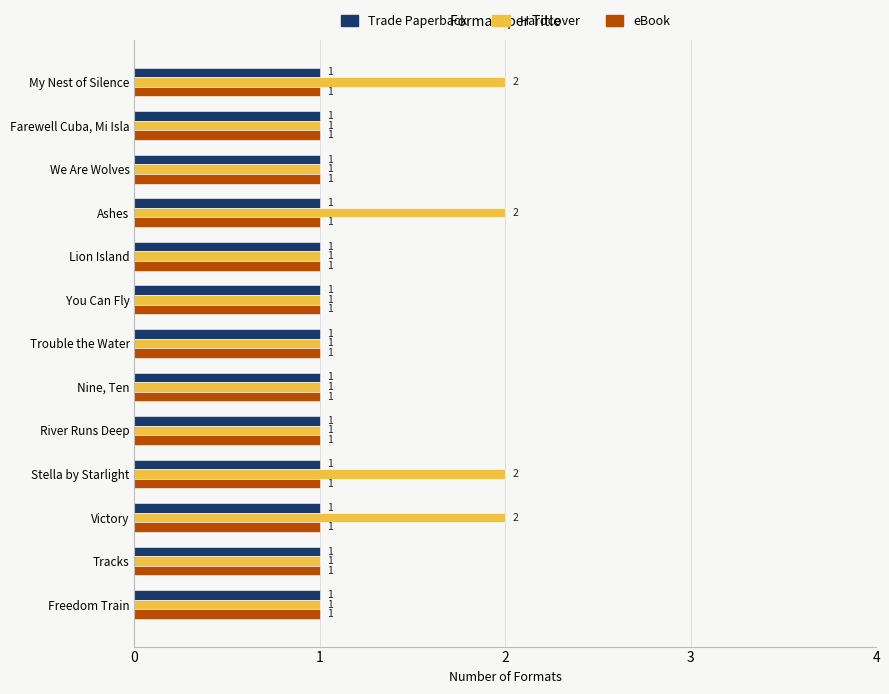

What is the smallest value displayed?

1